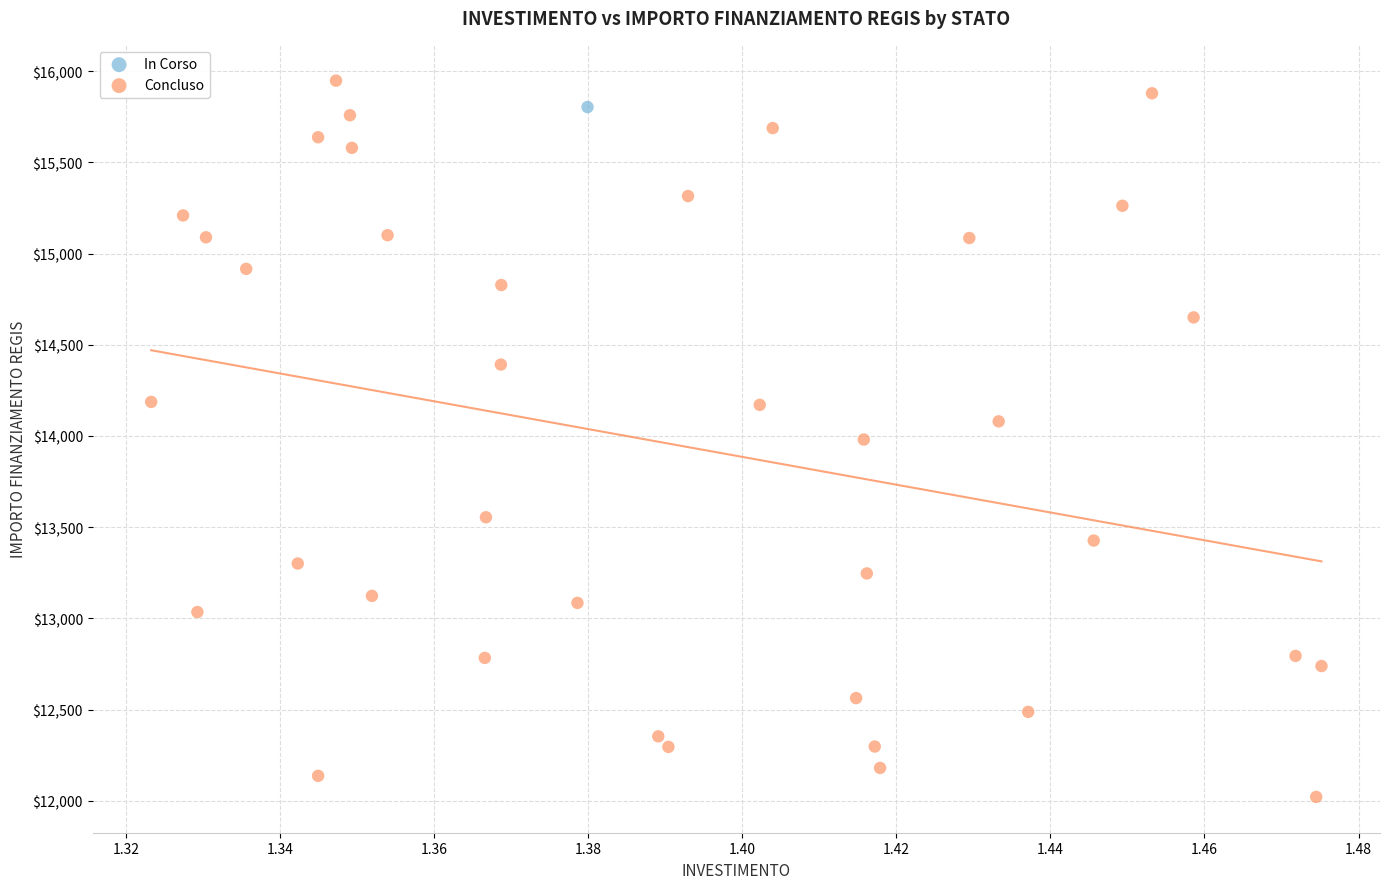

What are all the series names shown in the legend?

In Corso, Concluso